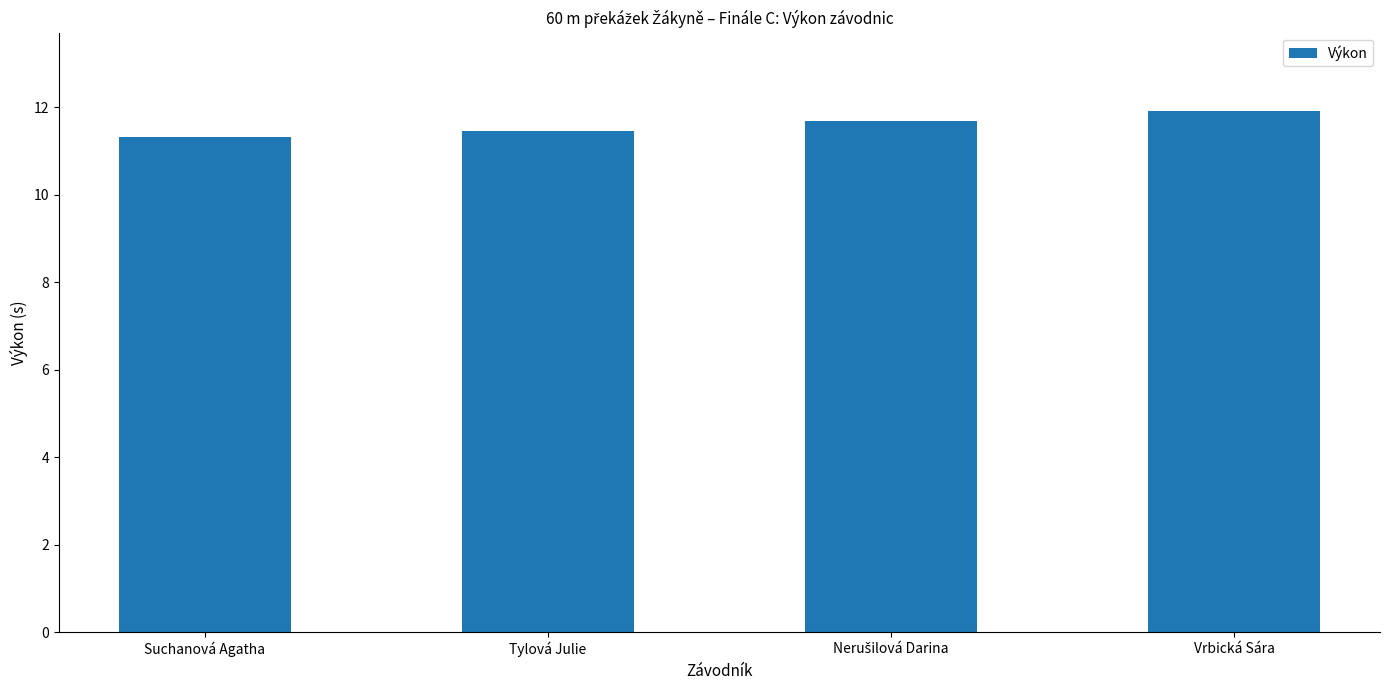

What is the difference between the values at Vrbická Sára and Suchanová Agatha?

0.6